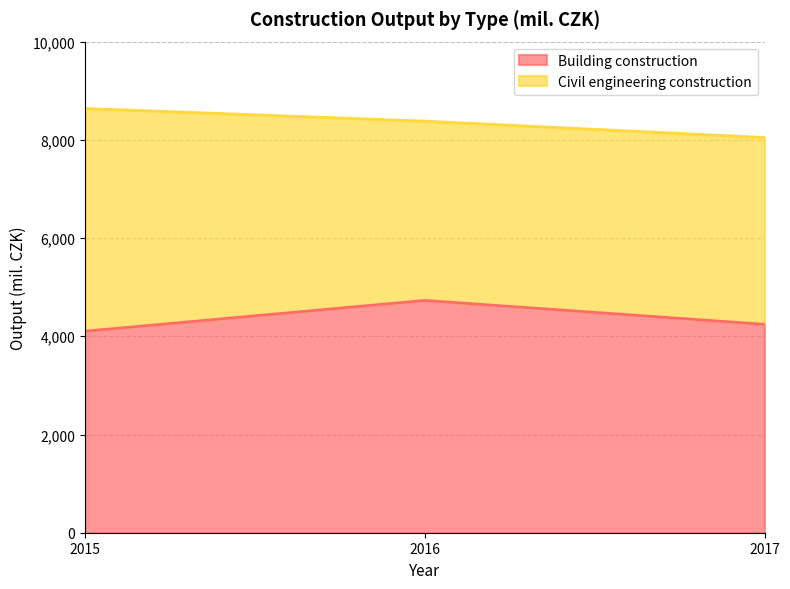

How many values are between 4103 and 4730?

3